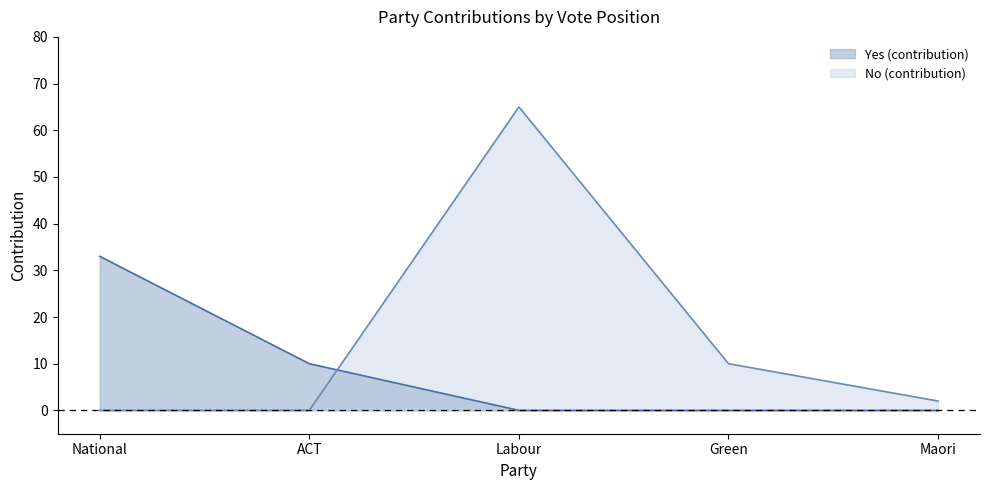

What position from the right is Maori?

1